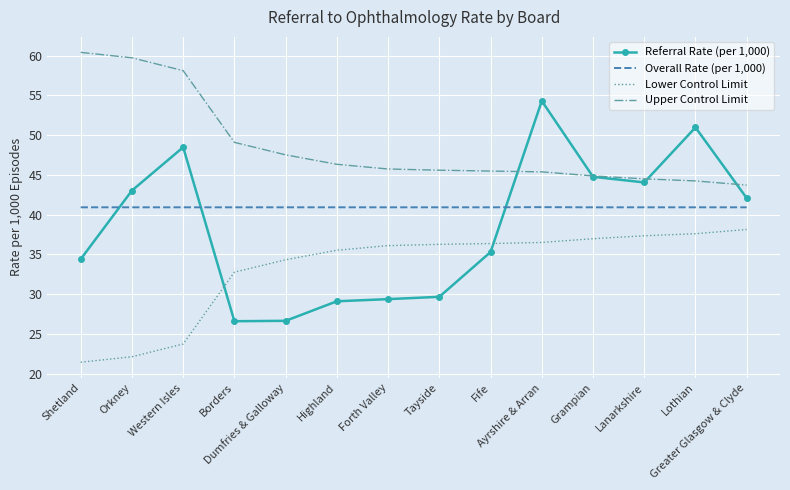

Rank the series at Lanarkshire from highest to lowest value.

Upper Control Limit, Referral Rate (per 1,000), Overall Rate (per 1,000), Lower Control Limit